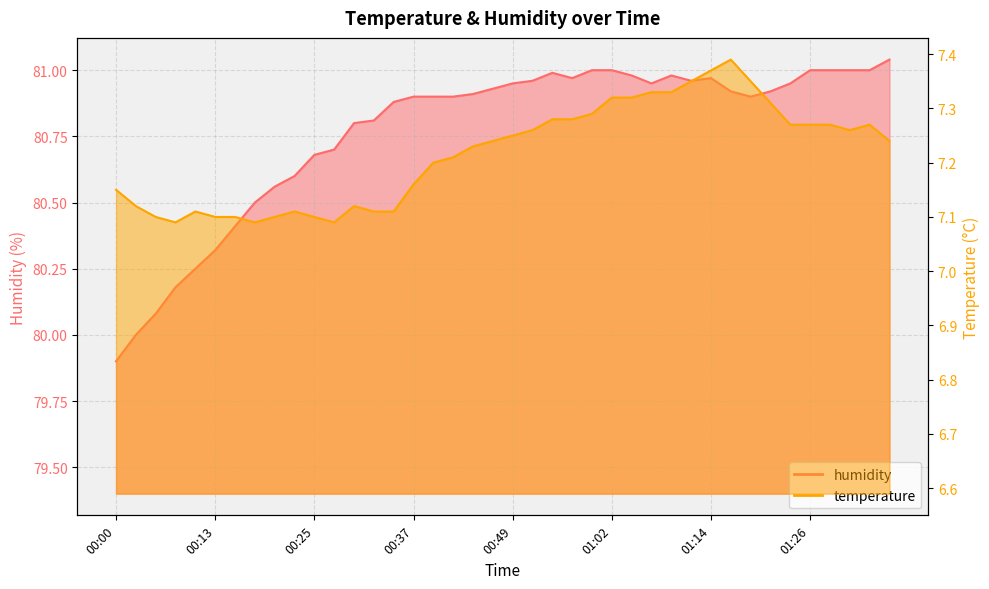

At which category does the chart reach its minimum across all series?

00:08